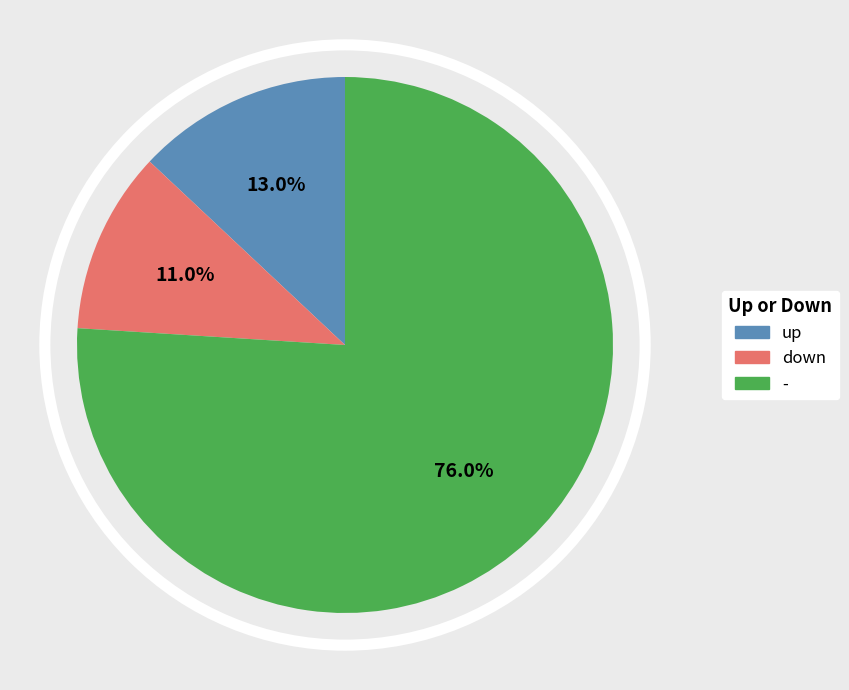

To the nearest percent, what is the combined percentage of - and down?

87%